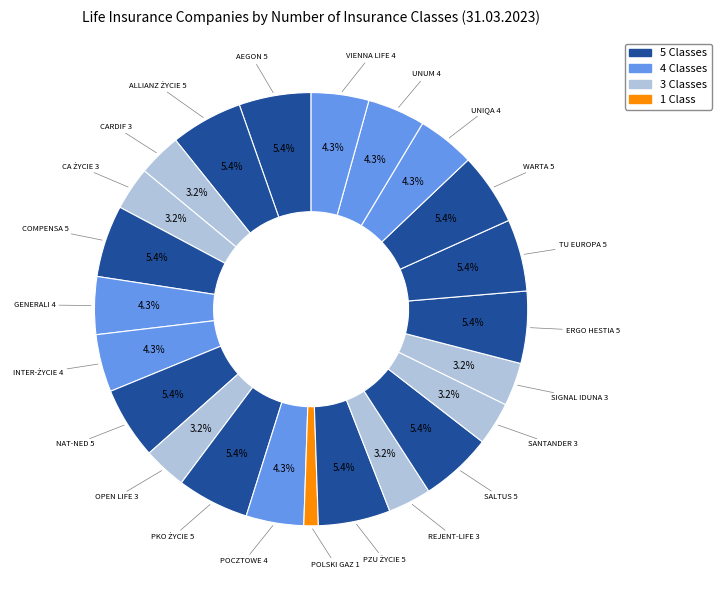

Count the number of slices in the pie.

23